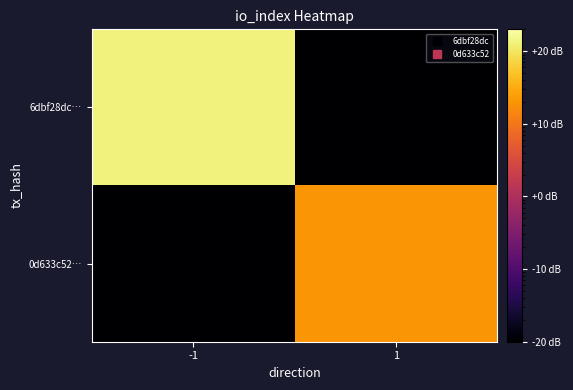

What is the maximum value shown in the chart?

132.0